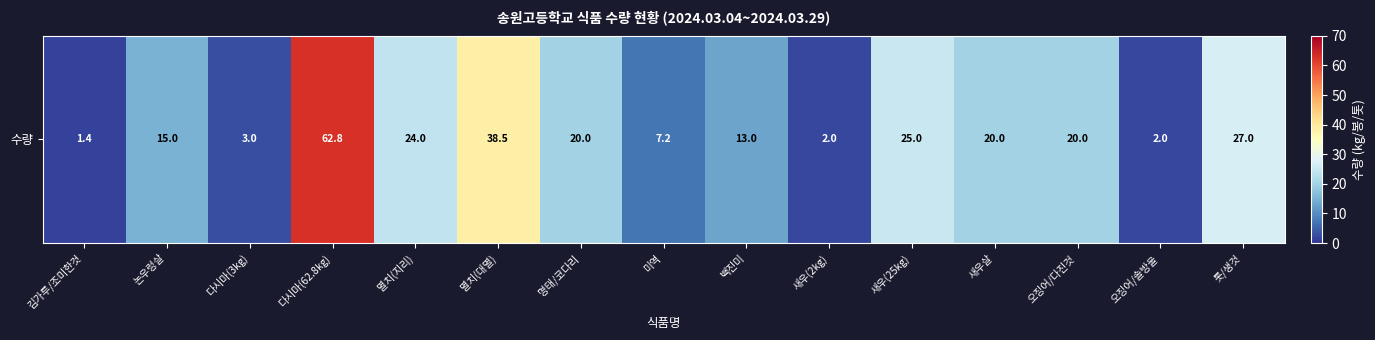

Rank the categories by value from lowest to highest.

김가루/조미한것, 새우(2kg), 오징어/솔방울, 다시마(3kg), 미역, 백진미, 논우렁살, 명태/코다리, 새우살, 오징어/다진것, 멸치(지리), 새우(25kg), 톳/생것, 멸치(대멸), 다시마(62.8kg)